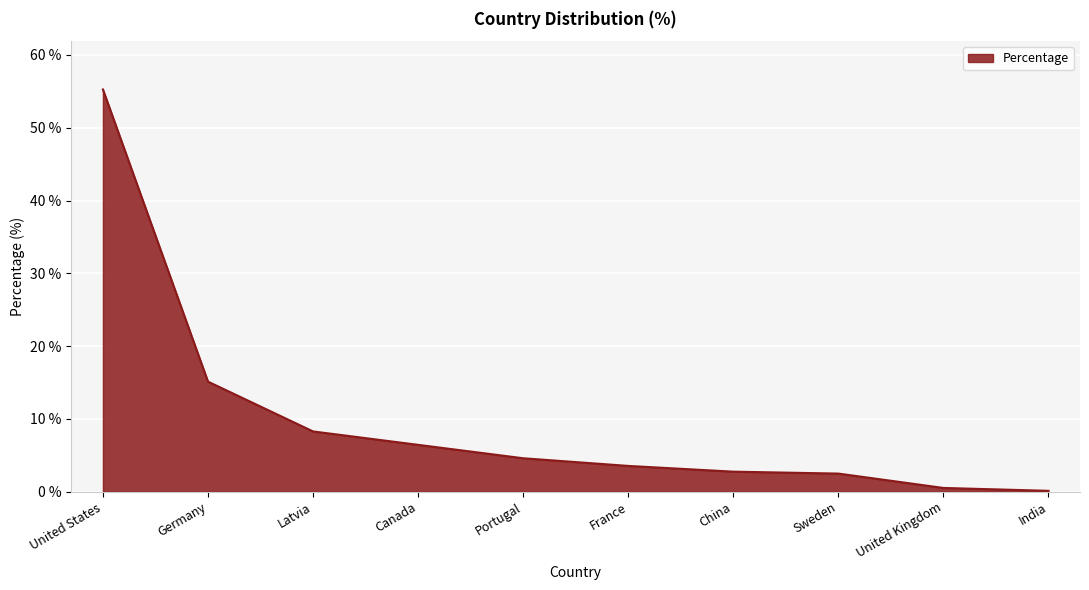

The chart shows a value of 0.1 at India. True or false?

True